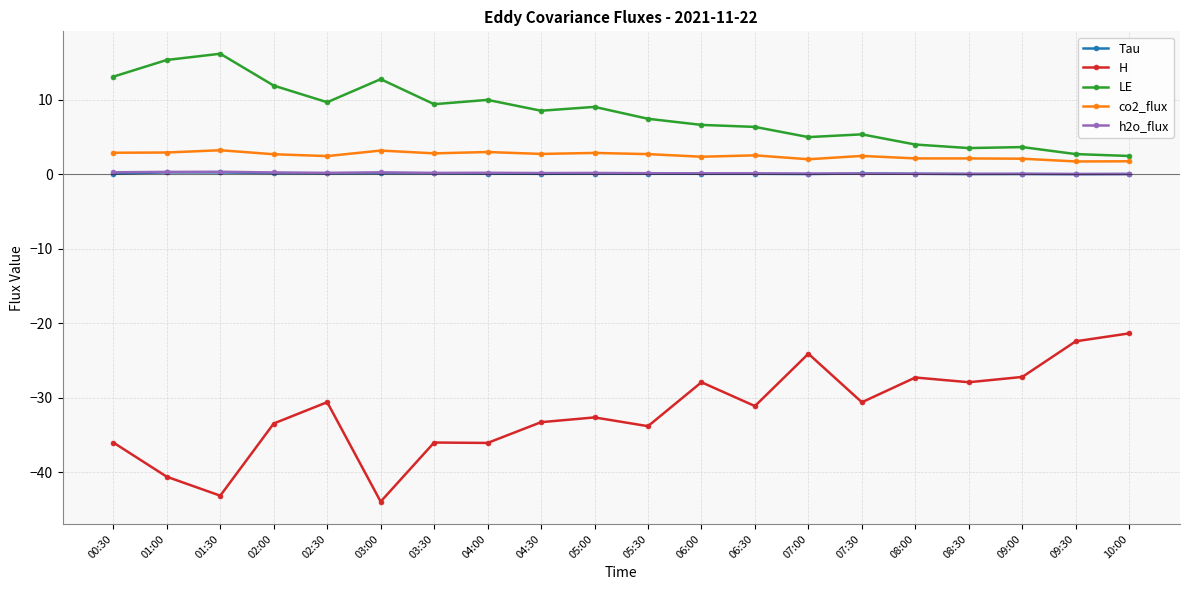

What is the difference between the LE values at 04:30 and 07:30?

3.2